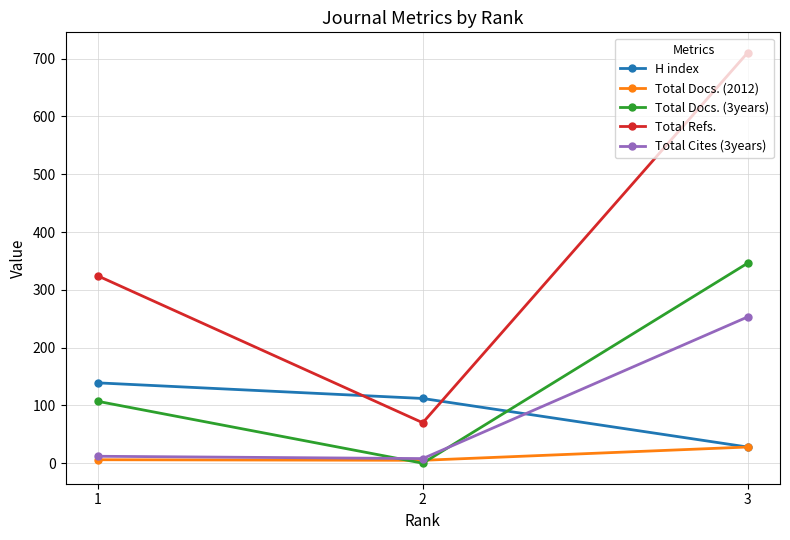

The Total Refs. series shows 183 at 1. True or false?

False